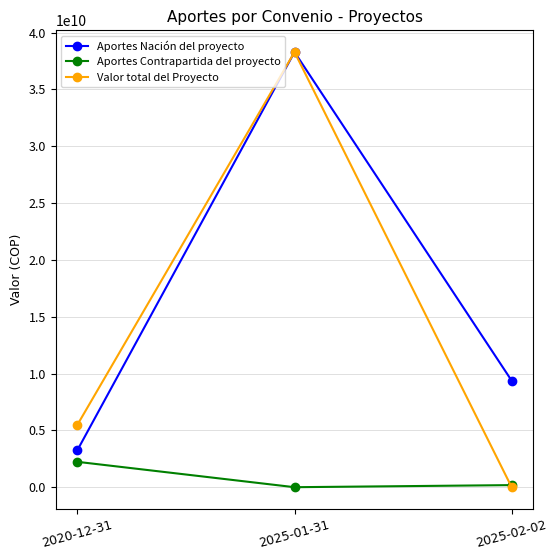

What is the sum of the Valor total del Proyecto values at 2020-12-31 and 2025-02-02?

5486353576